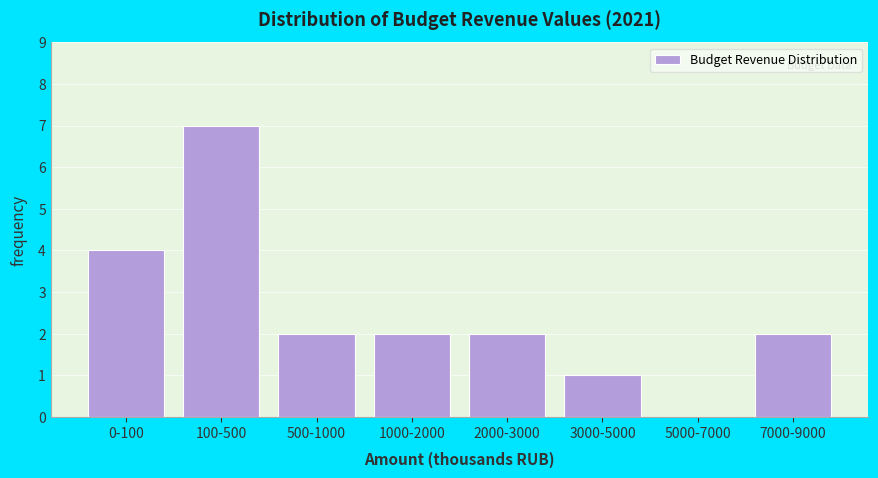

Reading left to right, list all the values displayed in this chart.

0-100=4	100-500=7	500-1000=2	1000-2000=2	2000-3000=2	3000-5000=1	5000-7000=0	7000-9000=2